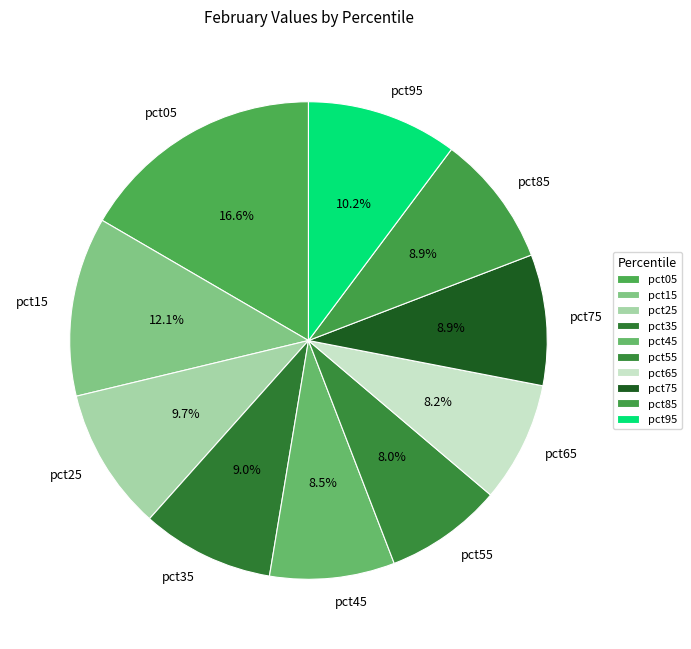

Count the number of slices in the pie.

10